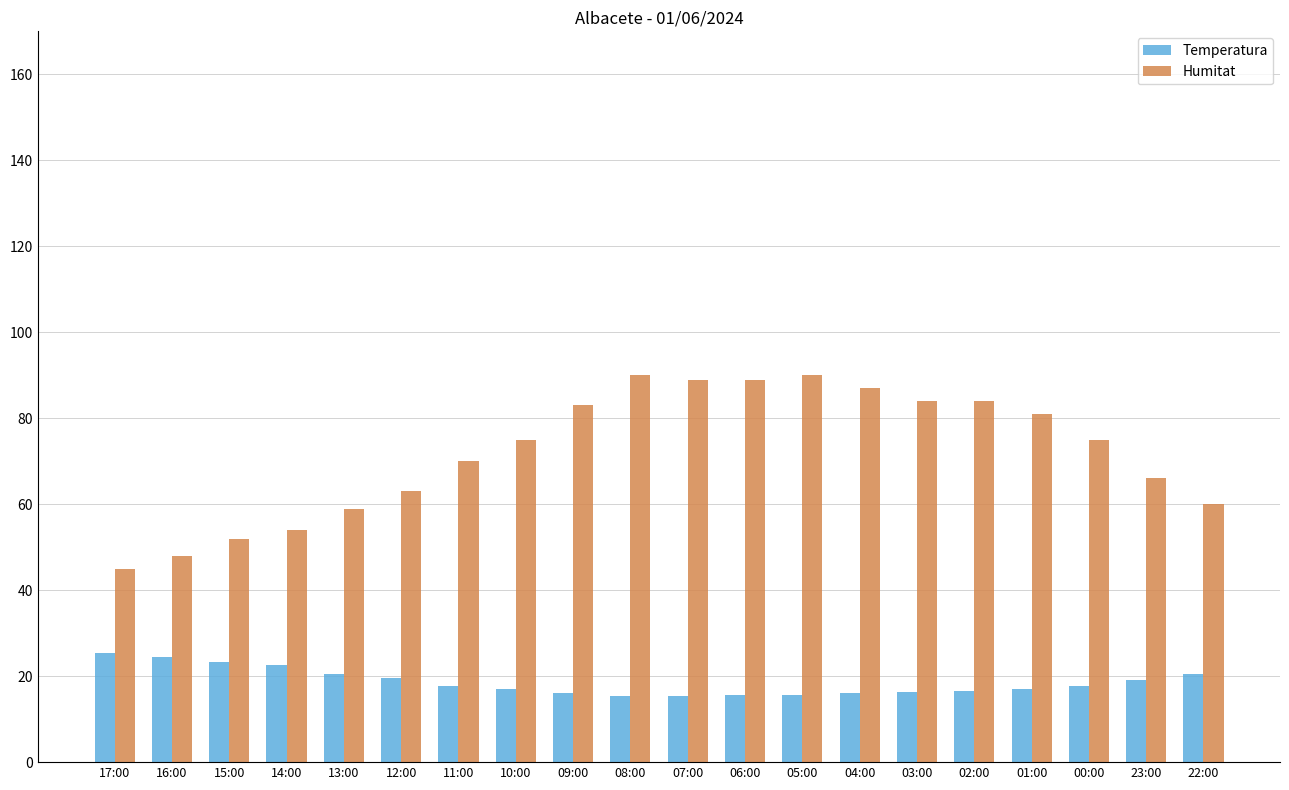

What is the difference between the second highest and second lowest values in the Temperatura series?

9.1